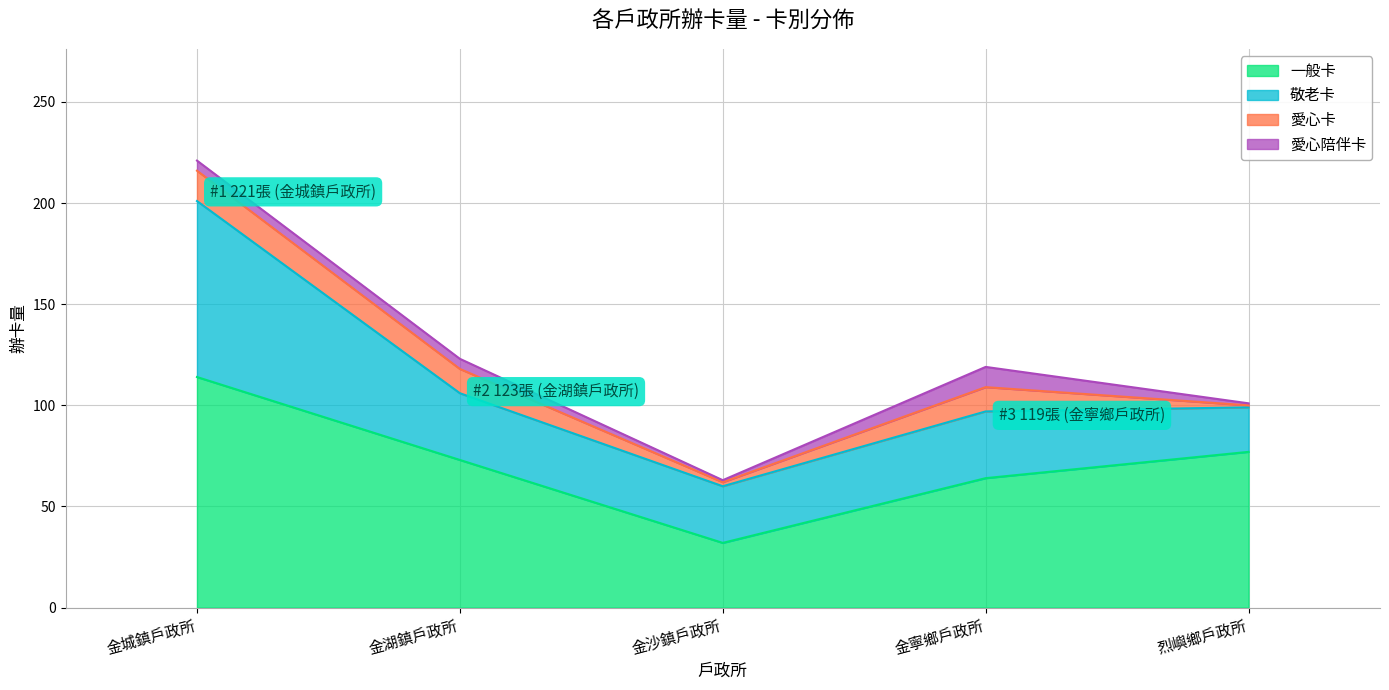

Which category has the highest value across all series?

金城鎮戶政所